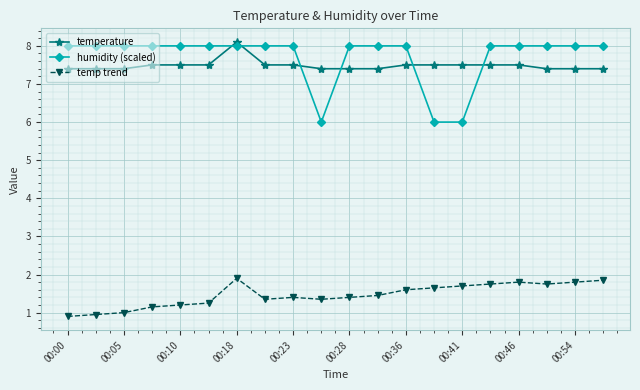

True or false: temperature and temp trend cross at least once.

False